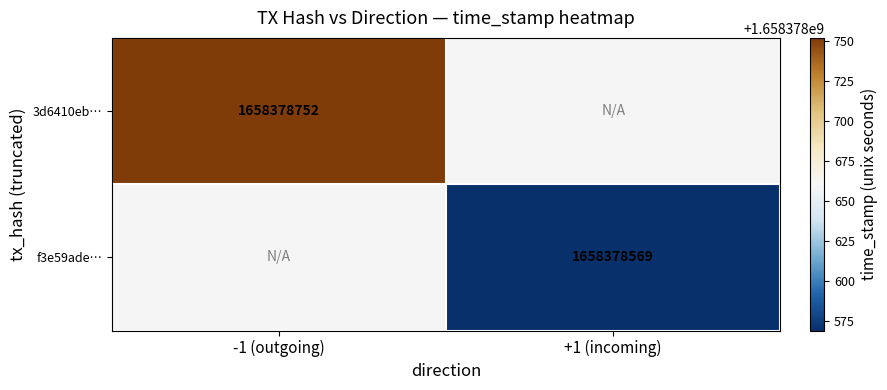

Which series has the largest total across all categories?

3d6410eb200d30a16d66ac1e25bbee4209d6d8e